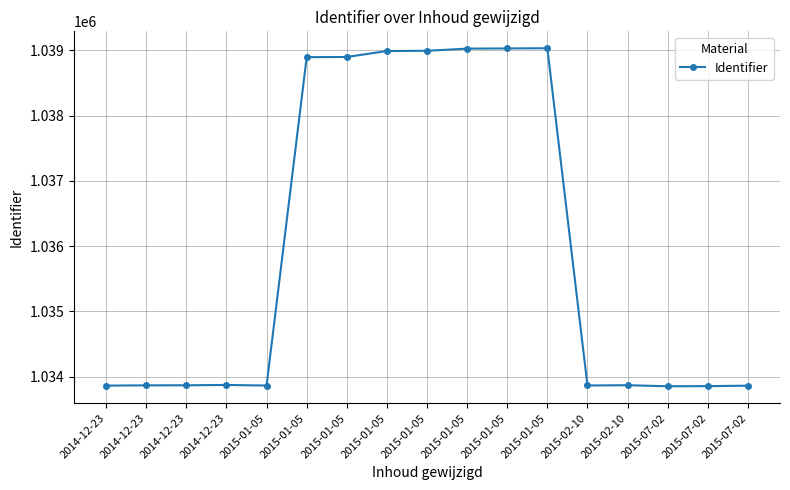

Reading left to right, list all the values displayed in this chart.

1033862	1033866	1033867	1033872	1033863	1038894	1038897	1038988	1038992	1039025	1039028	1039031	1033864	1033868	1033852	1033854	1033861